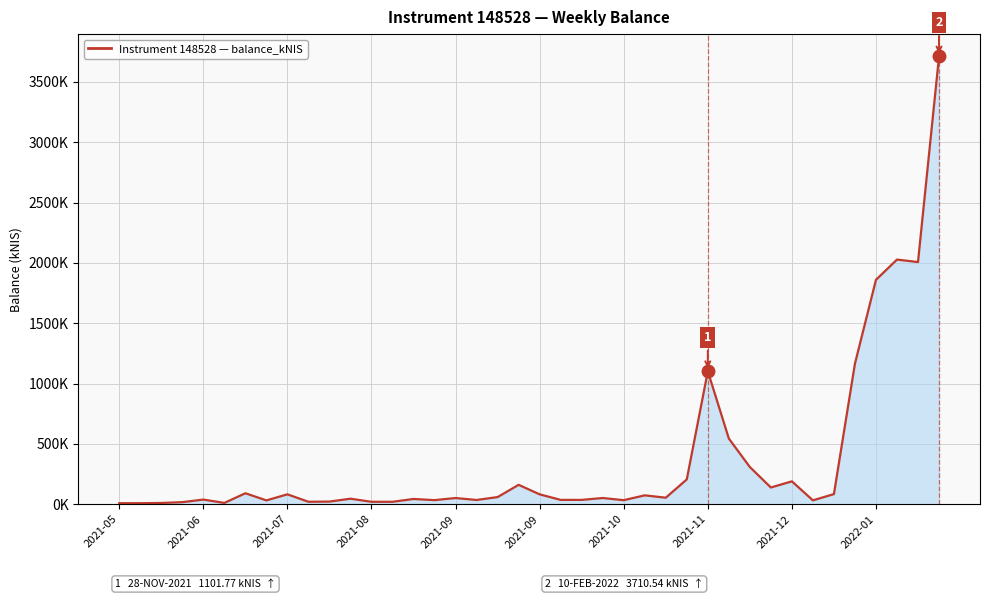

Does the chart display data point markers on the line(s)?

No